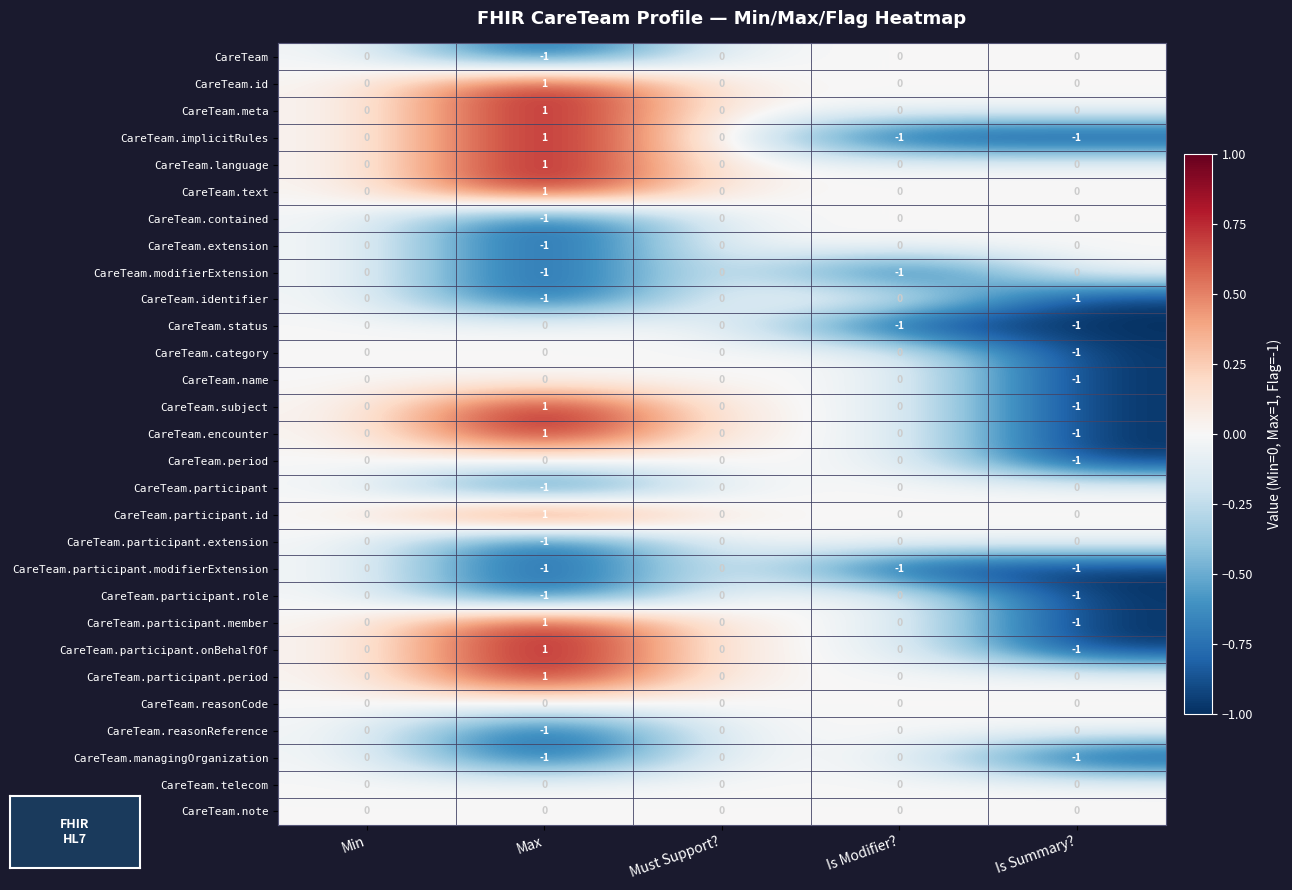

How many CareTeam.managingOrganization values are between -1 and 0?

5